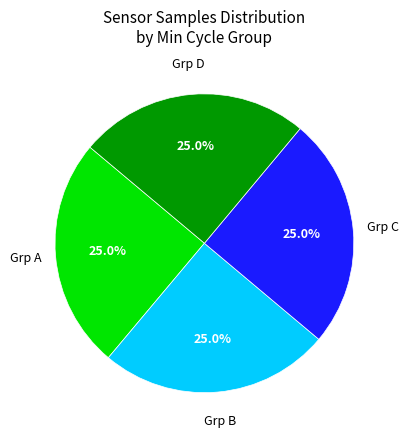

How many segments does this pie chart have?

4